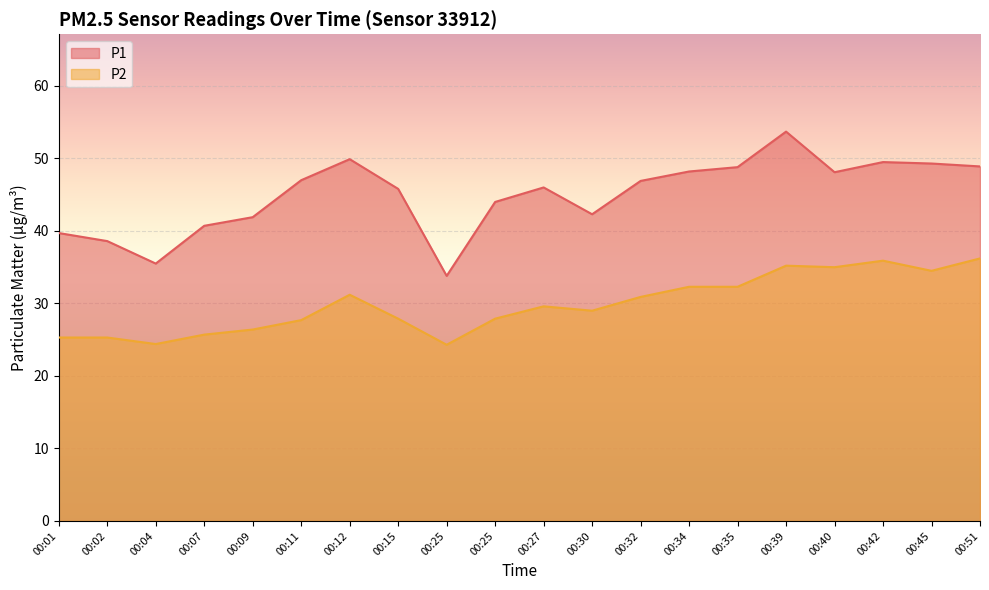

How many data points does each series have?

20